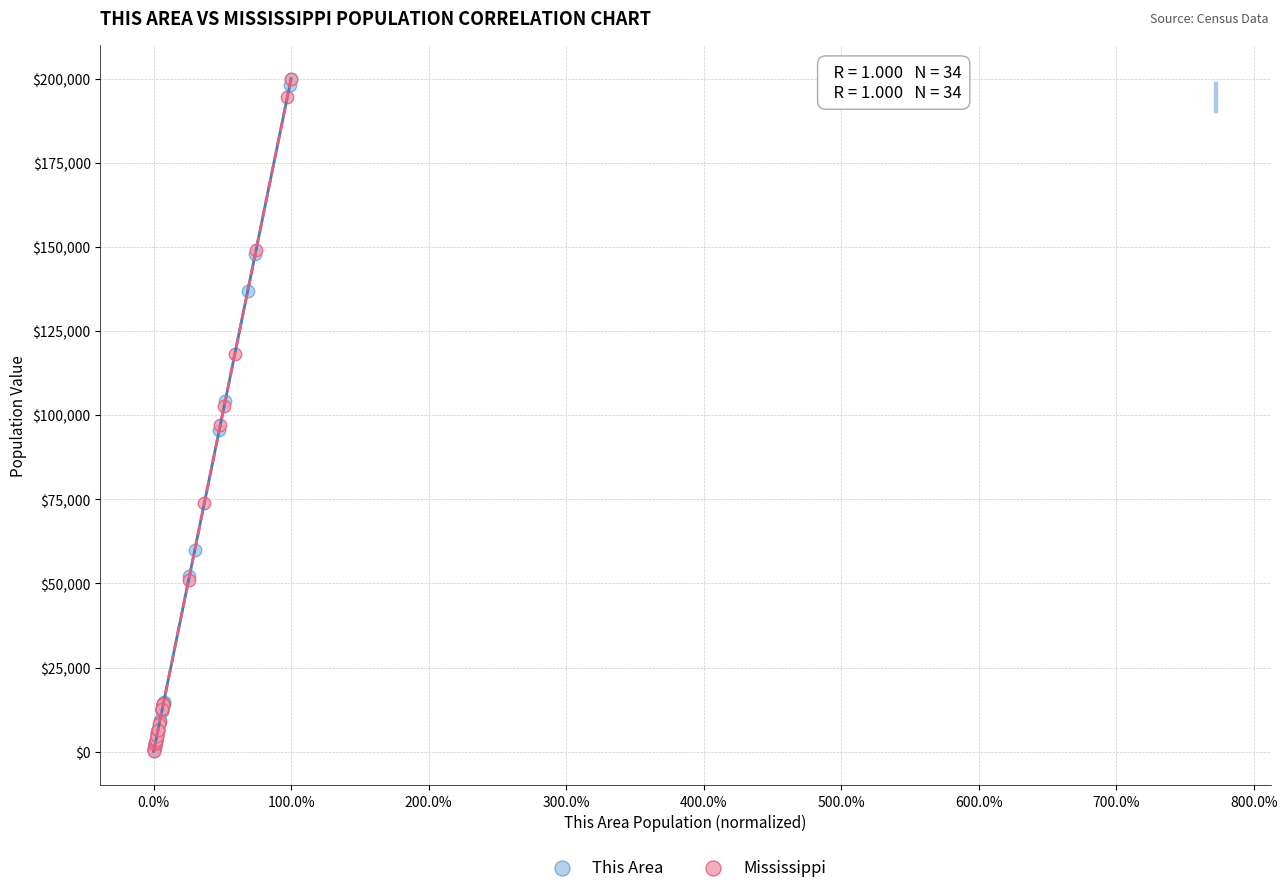

What are all the series names shown in the legend?

This Area, Mississippi